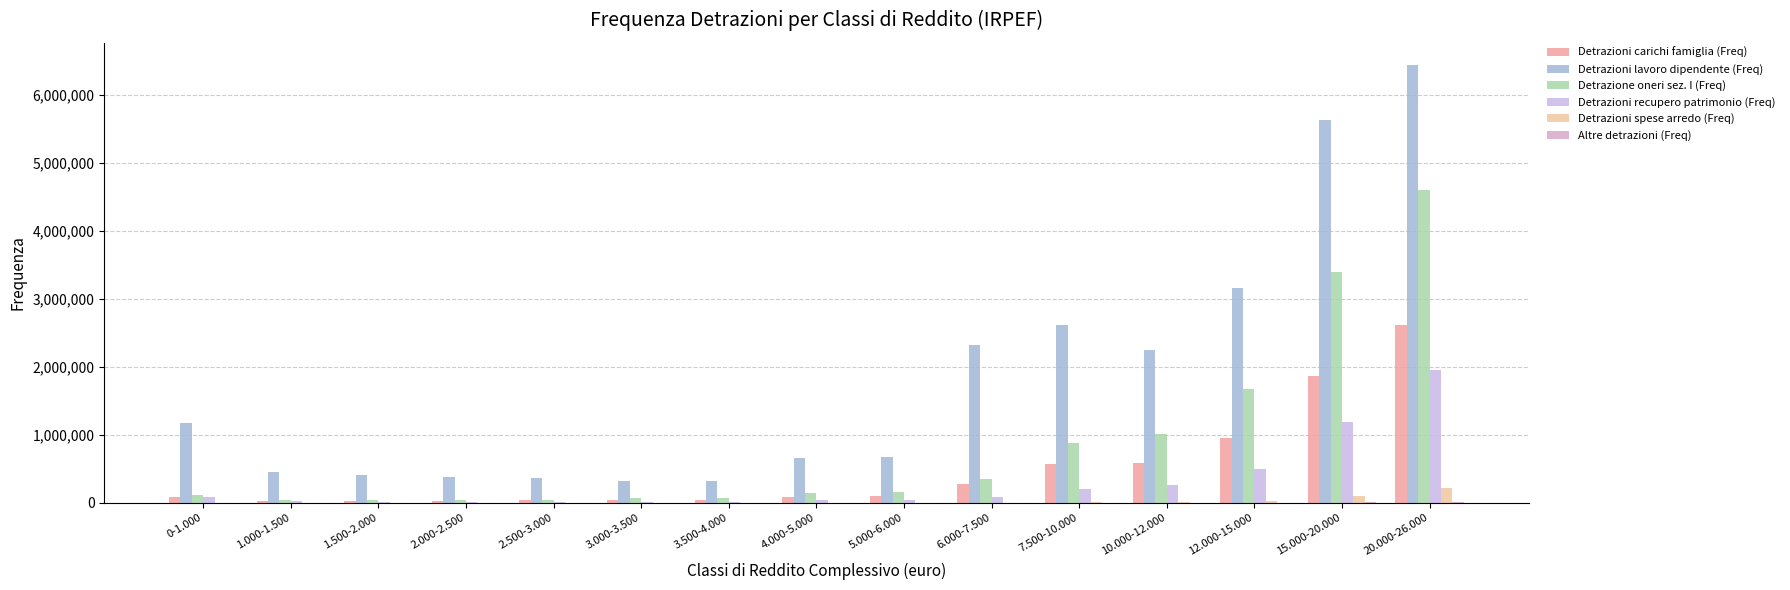

At which label does Detrazioni recupero patrimonio (Freq) reach its peak?

20.000-26.000